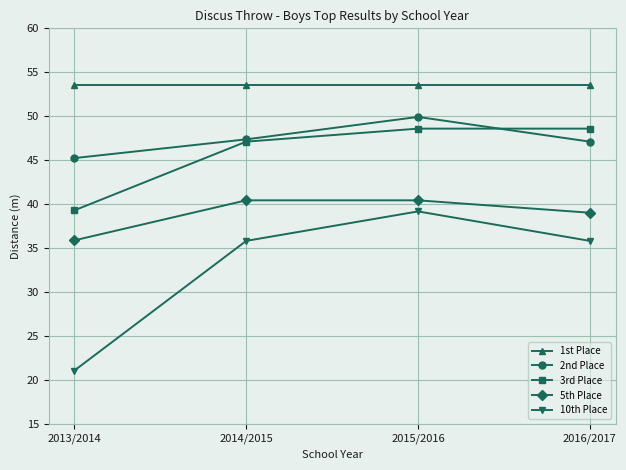

True or false: 1st Place has a value of 53.5 at 2015/2016.

True